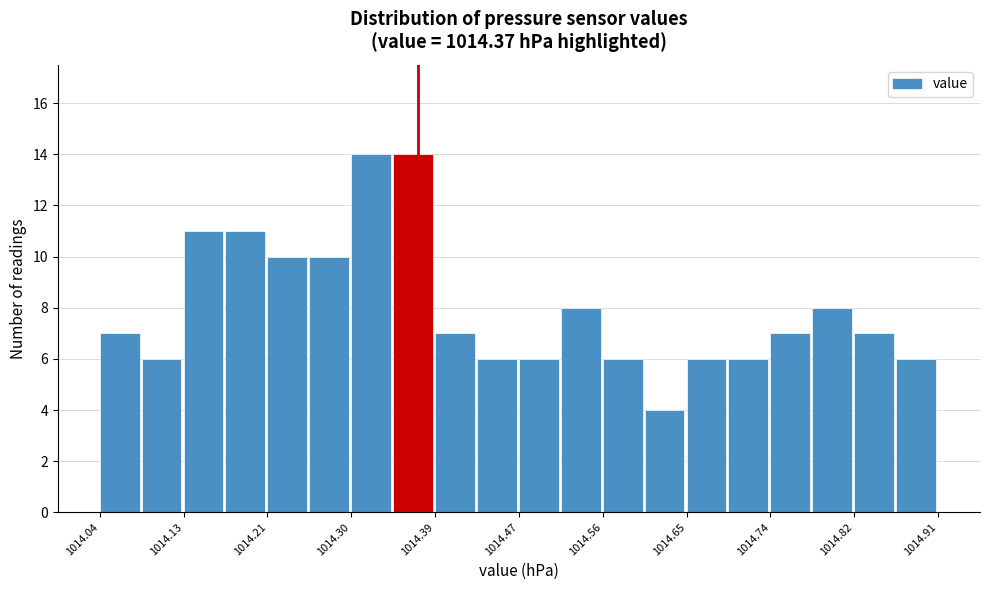

What is the height of the bar covering 1014.08 to 1014.13 on the x-axis? Neither the bar edges nor the heights are printed on the chart, so give them approximately, as read against the axes.

6